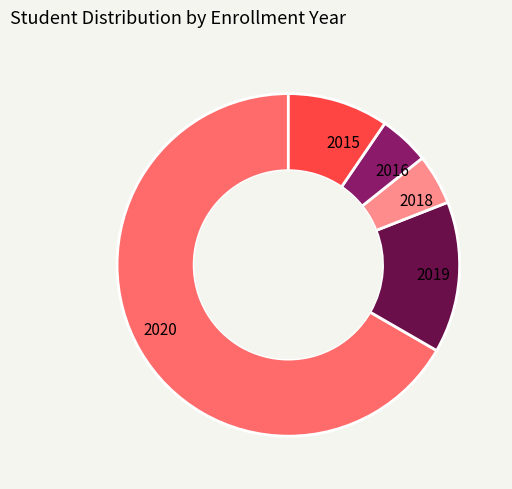

Is there a majority slice in this chart?

Yes